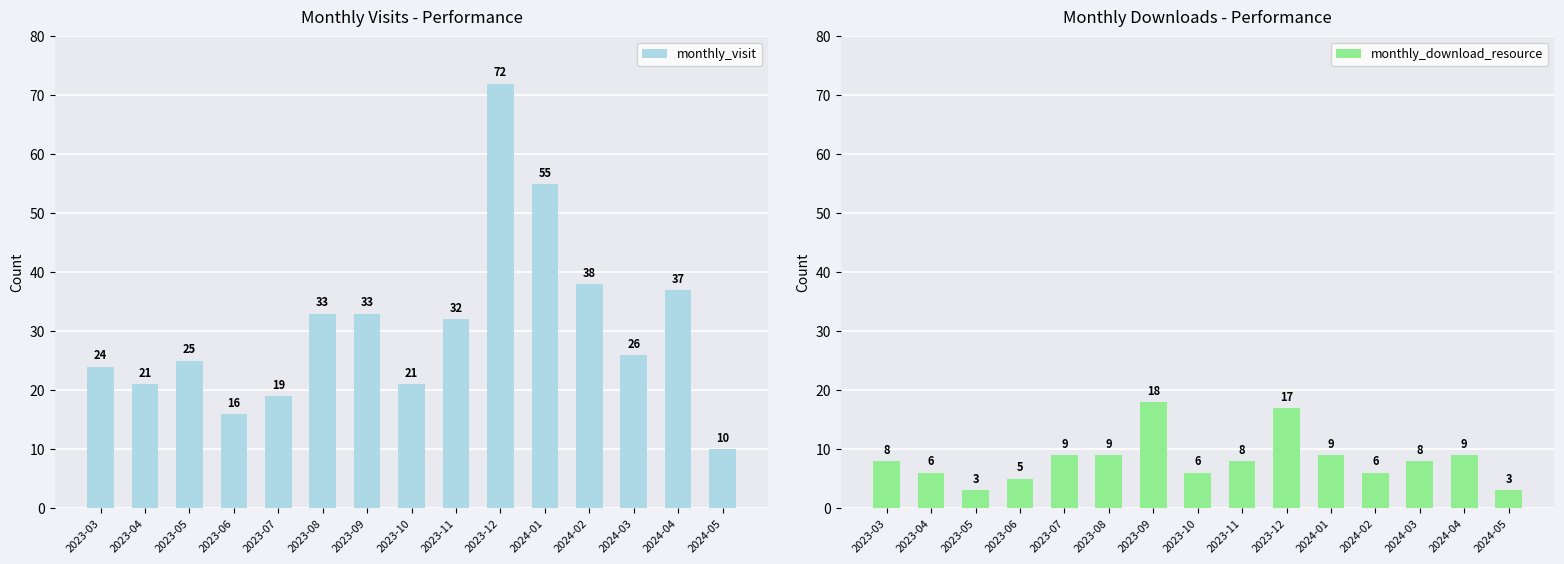

What is the highest value of the monthly_visit series?

72